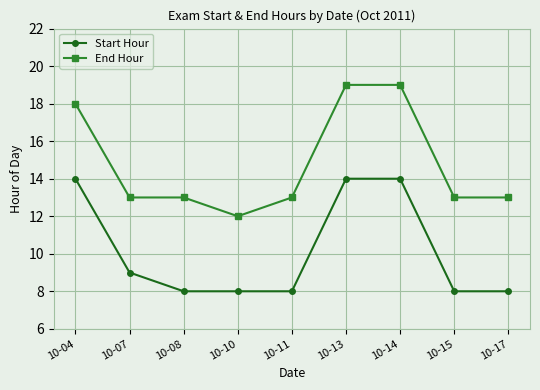

What value does the End Hour series have at 10-15?

13